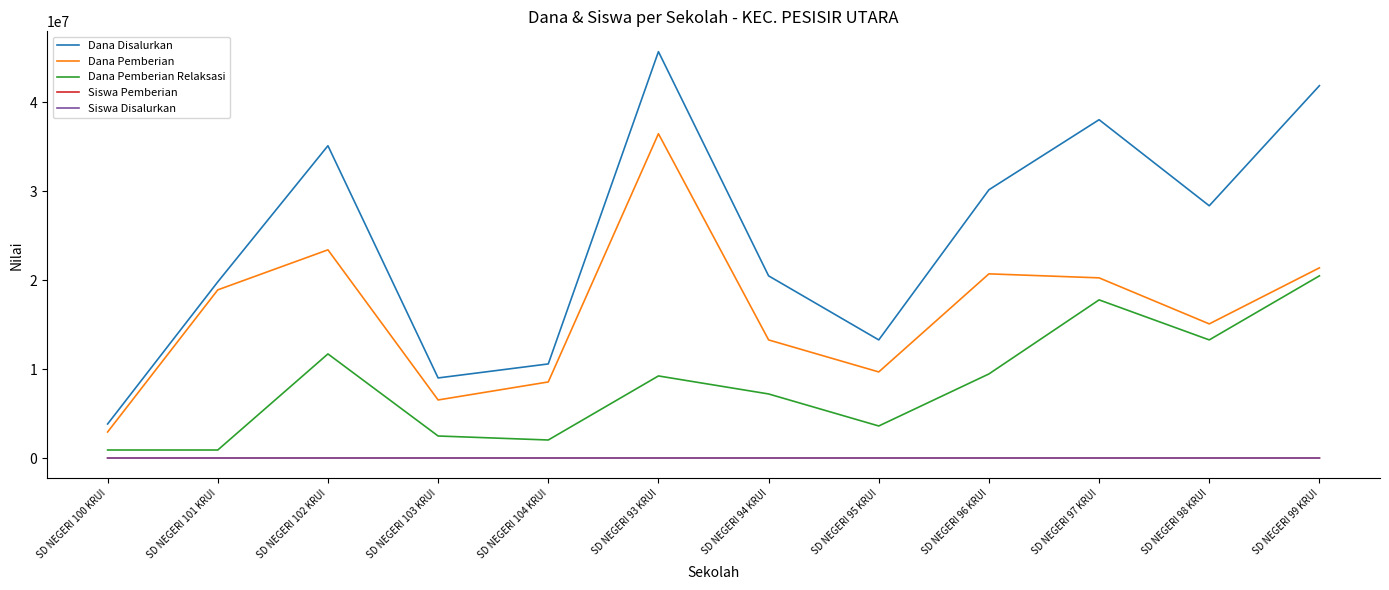

What are all the series names shown in the legend?

Dana Disalurkan, Dana Pemberian, Dana Pemberian Relaksasi, Siswa Pemberian, Siswa Disalurkan